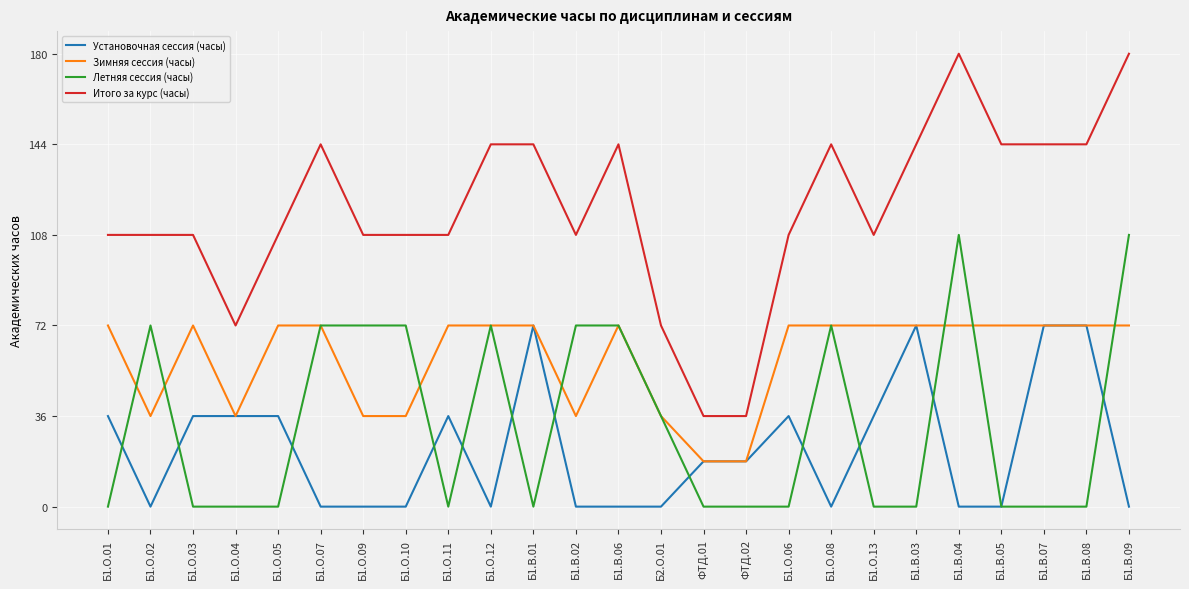

True or false: Установочная сессия (часы) has a value of 0 at Б1.О.08.

True